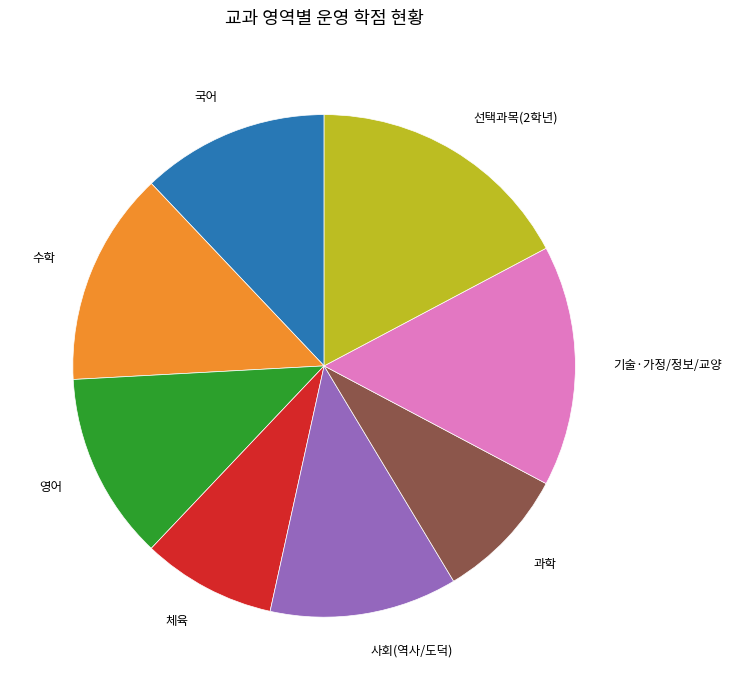

Does 국어 account for over 50% of the chart?

No